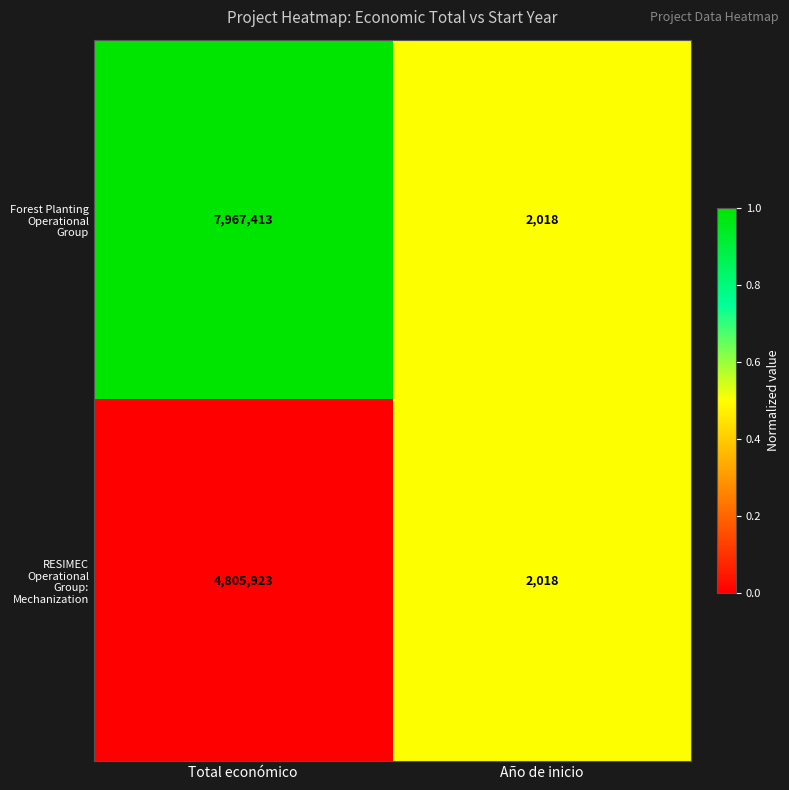

Reading left to right, list all the values displayed in this chart.

Forest Planting Operational Group: Total económico=7967413	Año de inicio=2018
RESIMEC Operational Group: Mechanization: Total económico=4805923	Año de inicio=2018